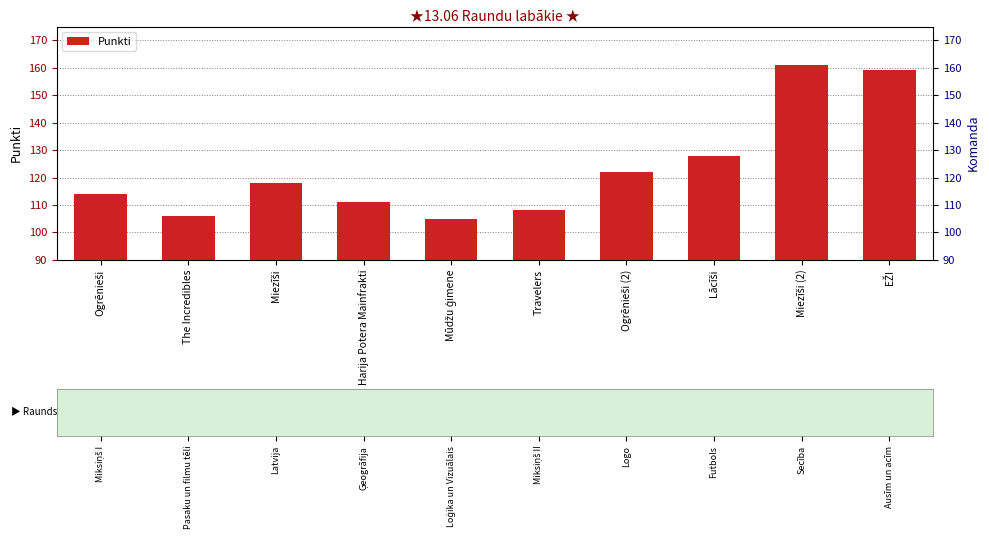

List the labels in order of value, smallest first.

Mūdžu ģimene, The Incredibles, Travelers, Harija Potera Mainfrakti, Ogrēnieši, Miezīši, Ogrēnieši (2), Lācīši, EŽI, Miezīši (2)